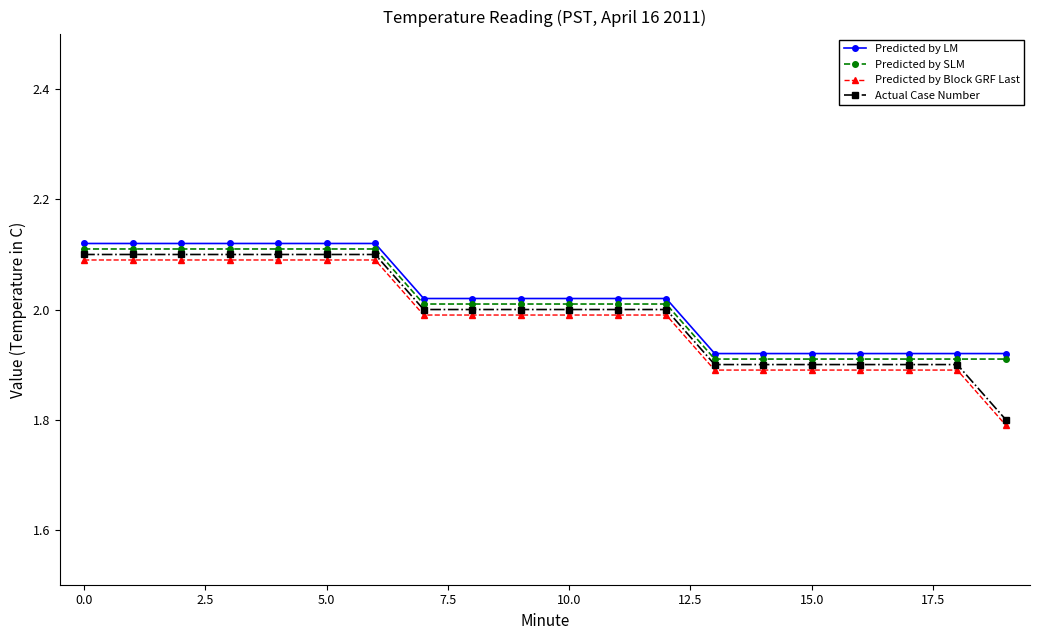

Does the chart display data point markers on the line(s)?

Yes